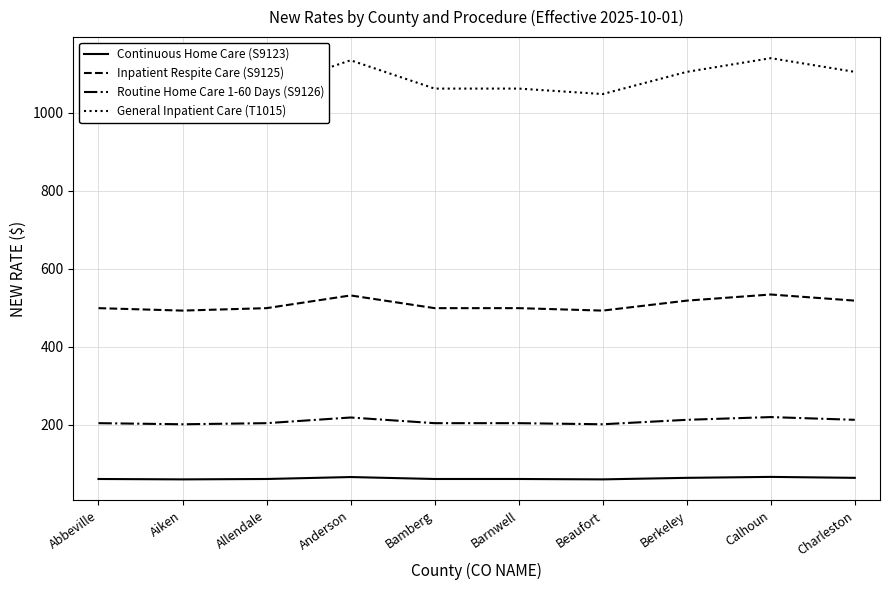

At which category is the sum across all series the highest?

Calhoun